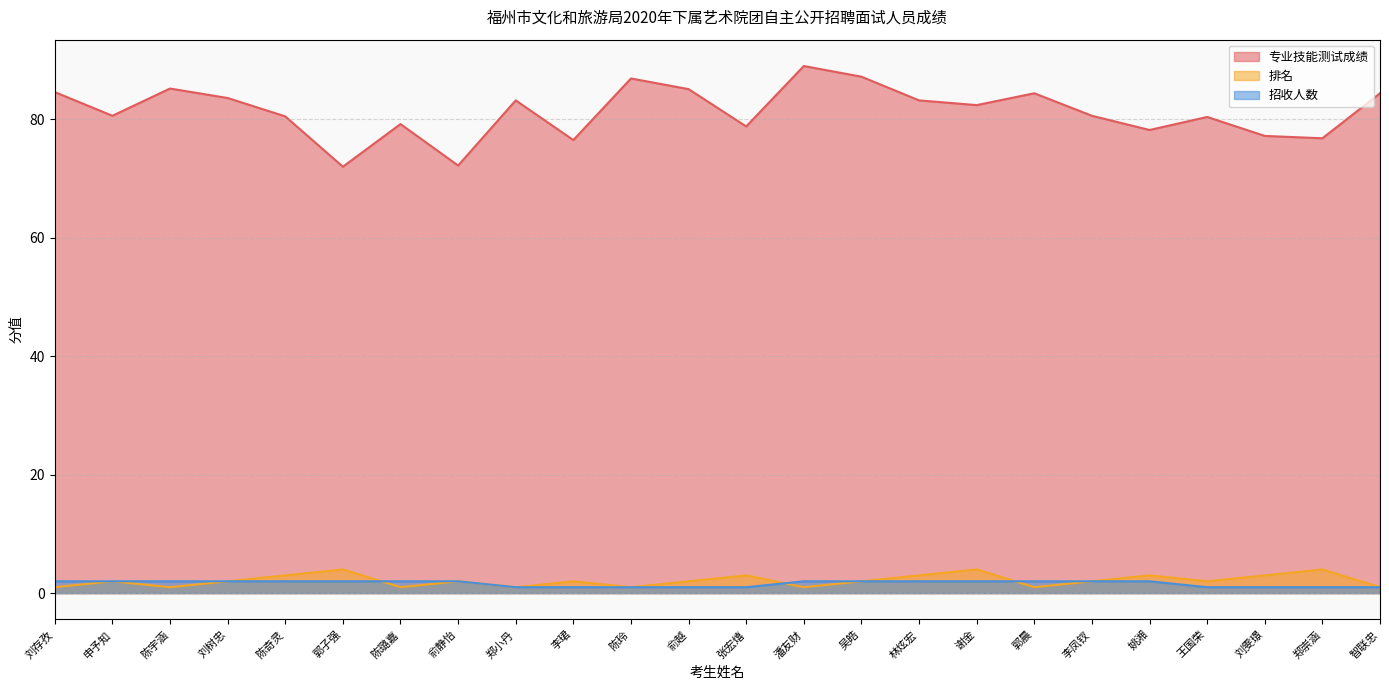

Reading right to left, extract all data points from this chart.

专业技能测试成绩: 智联忠=84.4	郑崇涵=76.8	刘雯璟=77.2	王国荣=80.4	姚湘=78.2	李凤钗=80.6	郭晨=84.4	谢金=82.4	林炫宏=83.2	吴皓=87.2	潘友财=89.0	张宏熺=78.8	俞越=85.1	陈玲=86.9	李珺=76.5	郑小丹=83.2	俞静怡=72.2	陈璐嘉=79.2	郭子强=72.0	陈奇灵=80.5	刘树忠=83.6	陈宇涵=85.2	申予知=80.6	刘存孜=84.6
排名: 智联忠=1.0	郑崇涵=4.0	刘雯璟=3.0	王国荣=2.0	姚湘=3.0	李凤钗=2.0	郭晨=1.0	谢金=4.0	林炫宏=3.0	吴皓=2.0	潘友财=1.0	张宏熺=3.0	俞越=2.0	陈玲=1.0	李珺=2.0	郑小丹=1.0	俞静怡=2.0	陈璐嘉=1.0	郭子强=4.0	陈奇灵=3.0	刘树忠=2.0	陈宇涵=1.0	申予知=2.0	刘存孜=1.0
招收人数: 智联忠=1.0	郑崇涵=1.0	刘雯璟=1.0	王国荣=1.0	姚湘=2.0	李凤钗=2.0	郭晨=2.0	谢金=2.0	林炫宏=2.0	吴皓=2.0	潘友财=2.0	张宏熺=1.0	俞越=1.0	陈玲=1.0	李珺=1.0	郑小丹=1.0	俞静怡=2.0	陈璐嘉=2.0	郭子强=2.0	陈奇灵=2.0	刘树忠=2.0	陈宇涵=2.0	申予知=2.0	刘存孜=2.0